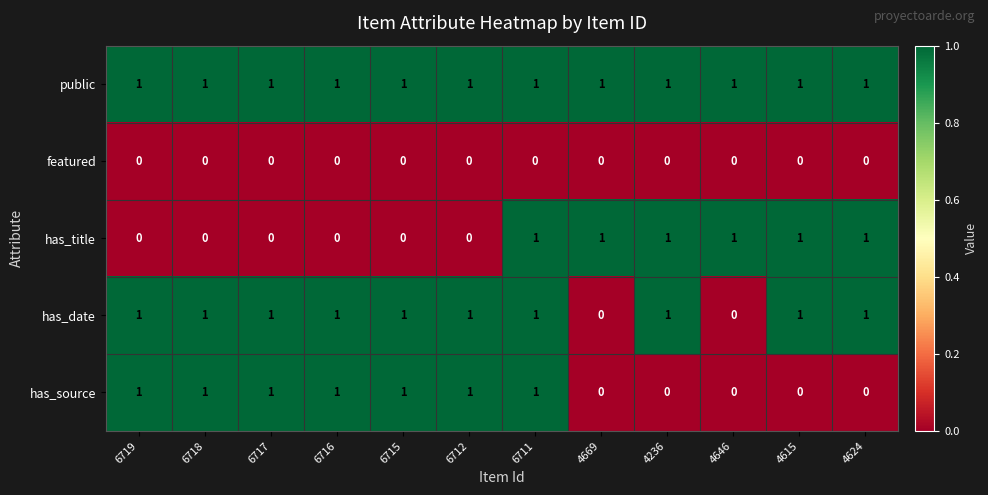

Count the has_title values in the range 0 to 1.

12